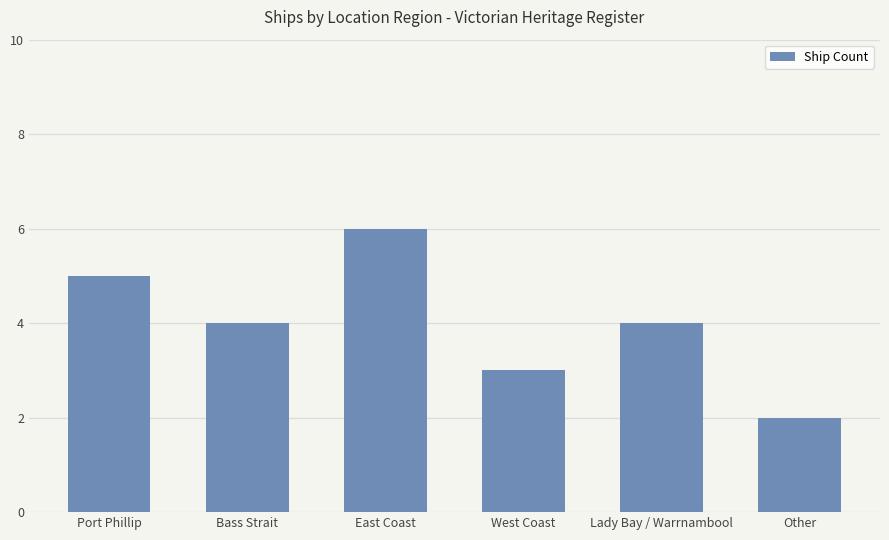

What is the label of the 4th bar from the right?

East Coast